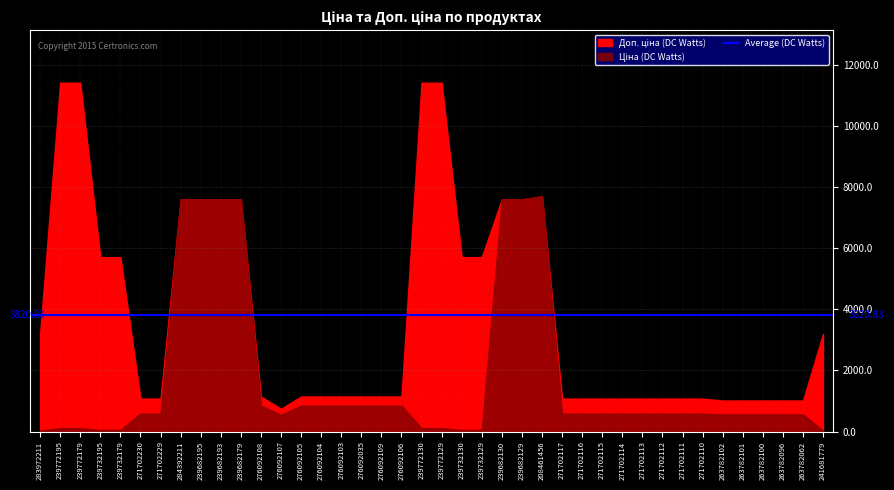

What is the difference between the maximum and minimum values in the Доп. ціна series?

10663.0